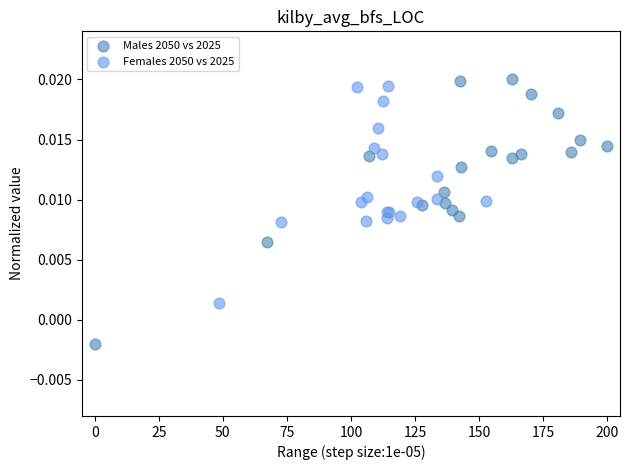

Which series contains the lowest Y value?

Males 2050 vs 2025